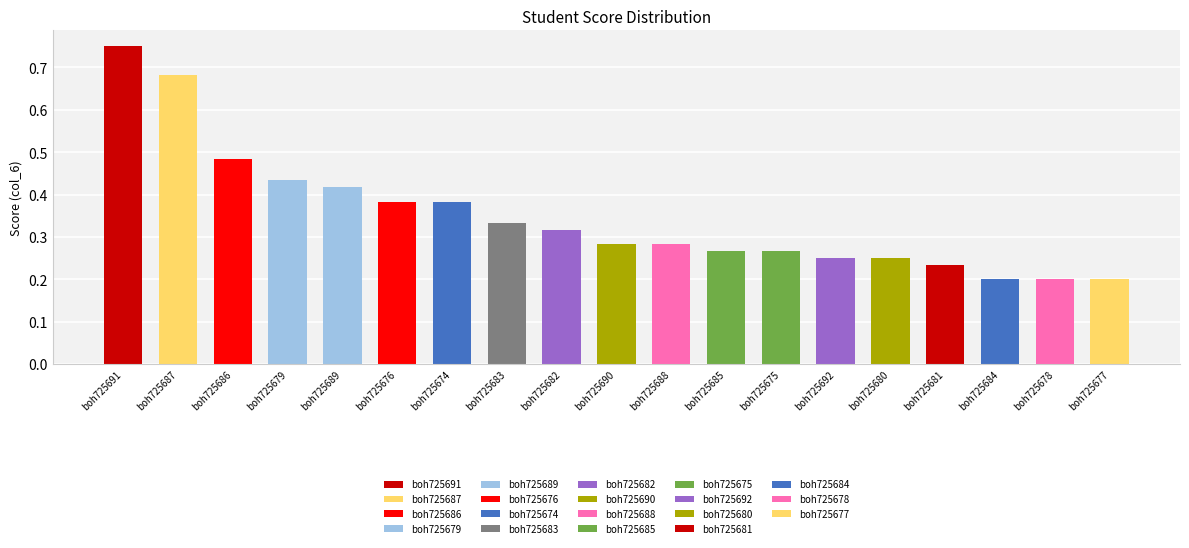

Is it true that the value at boh725692 is 0.1?

False